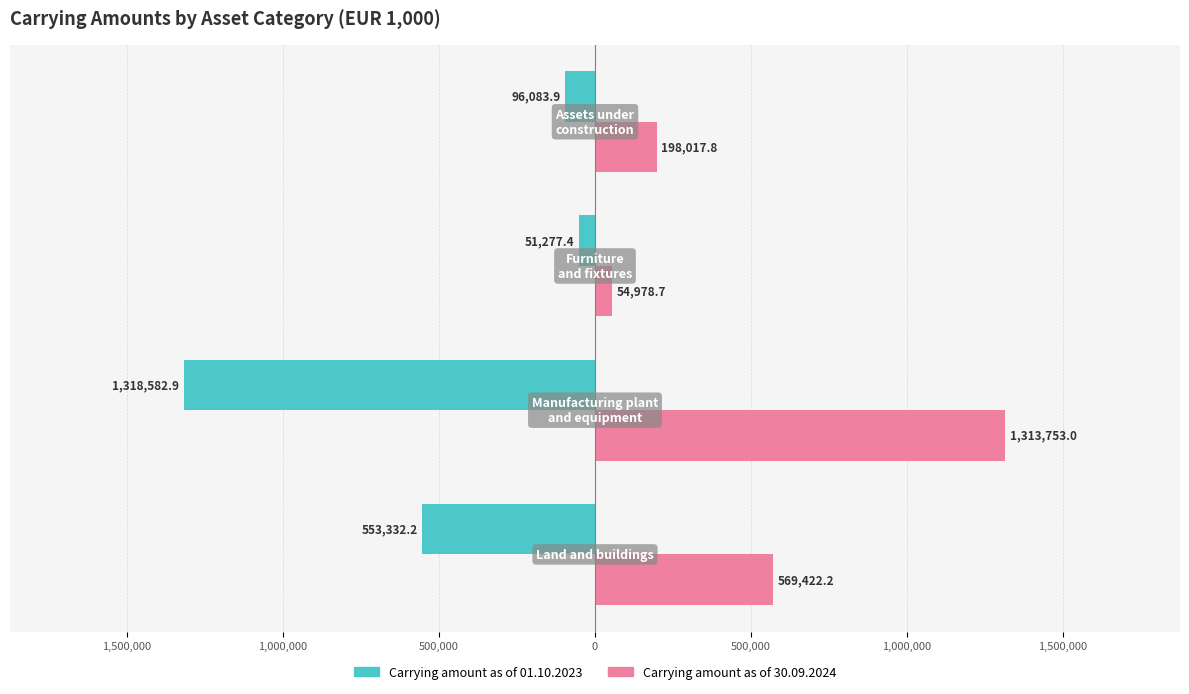

What is the maximum value for Carrying amount as of 01.10.2023?

-51277.4